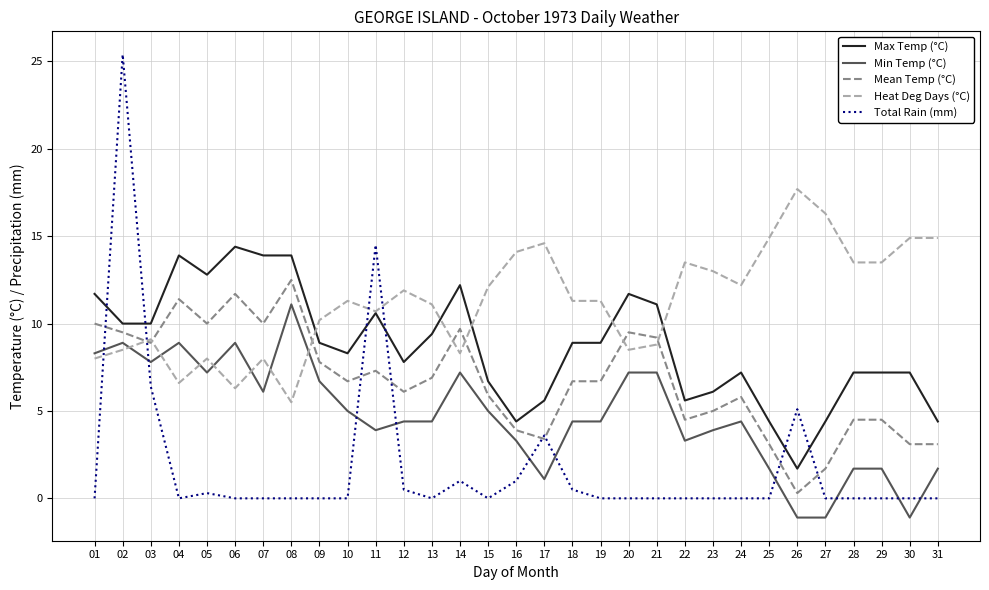

What are all the series names shown in the legend?

Max Temp (°C), Min Temp (°C), Mean Temp (°C), Heat Deg Days (°C), Total Rain (mm)